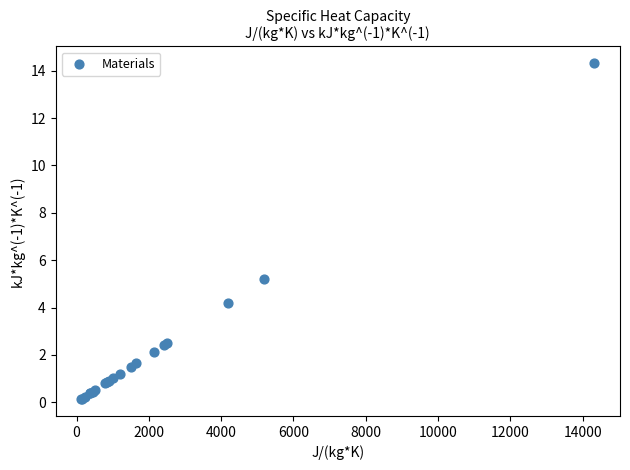

What Y value in the scatter plot is closest to 7?

5.2